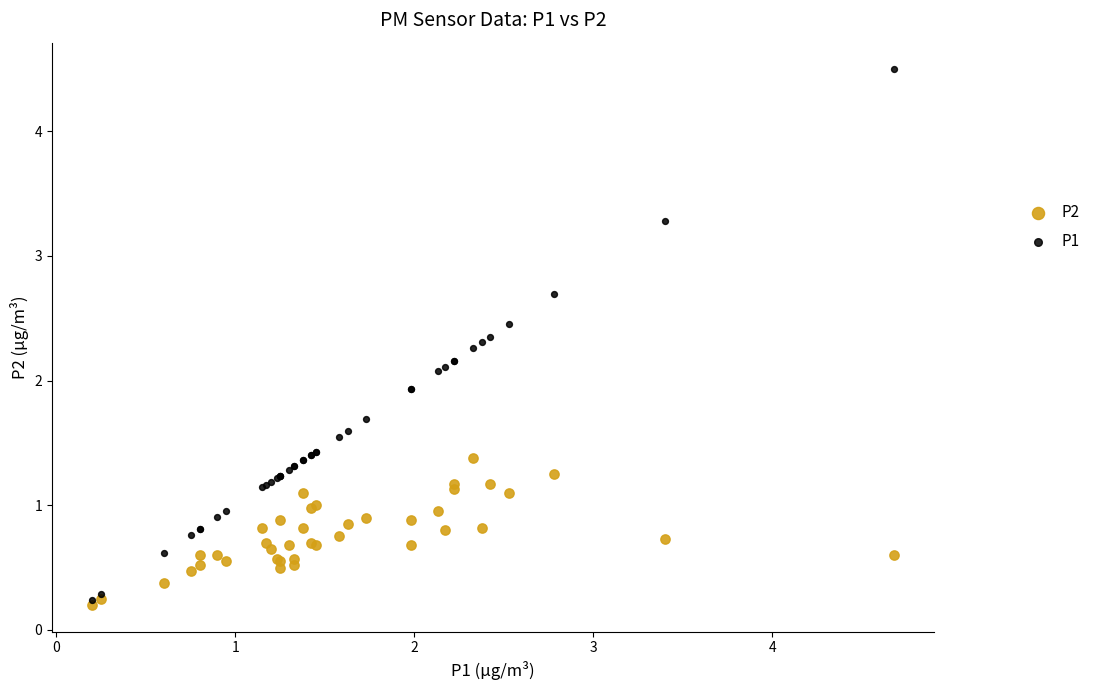

Which series reaches the minimum Y coordinate?

P2